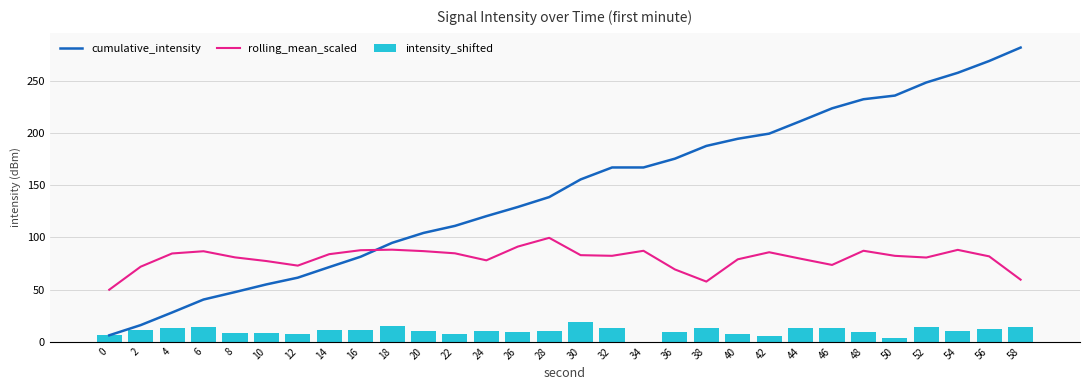

Does the chart contain stacked bars?

No